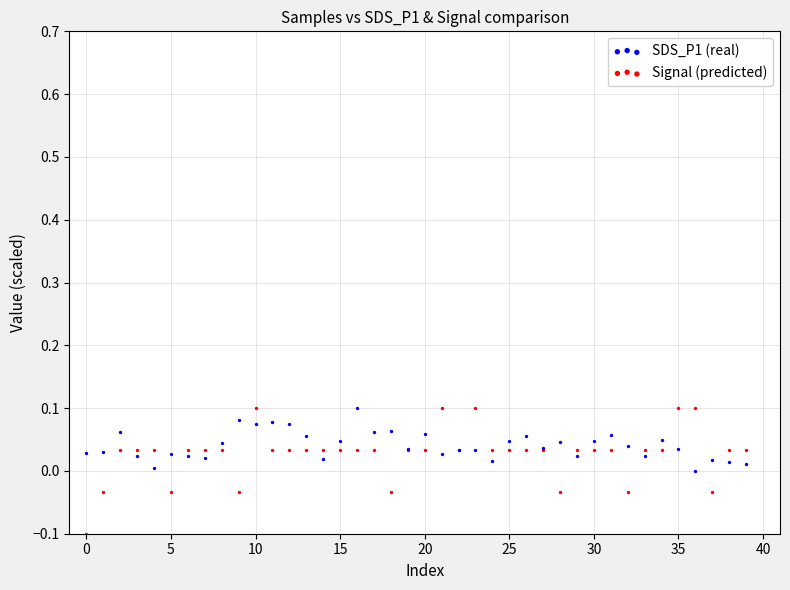

Which series reaches the minimum Y coordinate?

Signal (predicted)